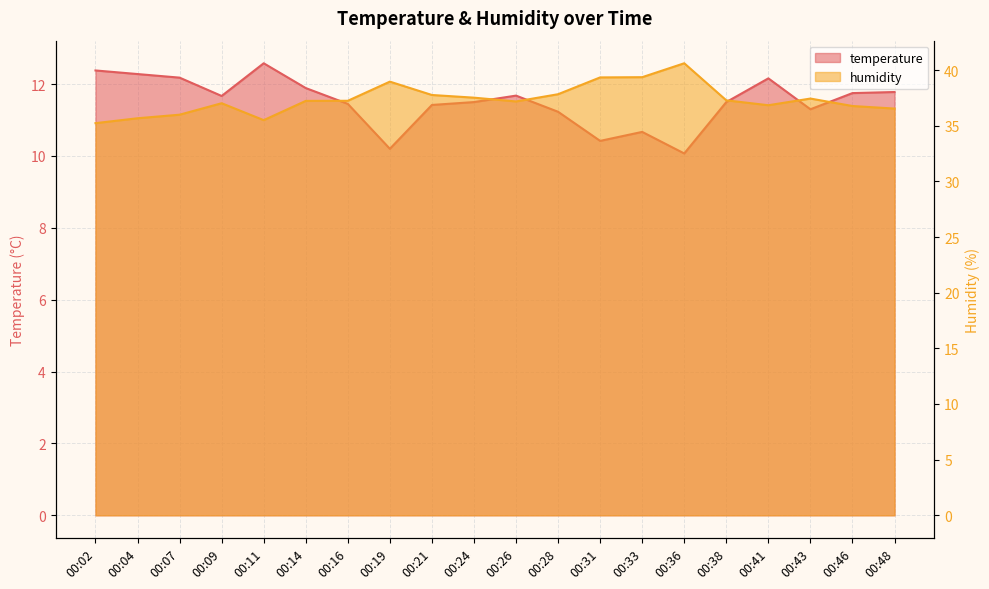

Rank the categories by temperature value from highest to lowest.

00:11, 00:02, 00:04, 00:07, 00:41, 00:14, 00:48, 00:46, 00:26, 00:09, 00:24, 00:38, 00:16, 00:21, 00:43, 00:28, 00:33, 00:31, 00:19, 00:36